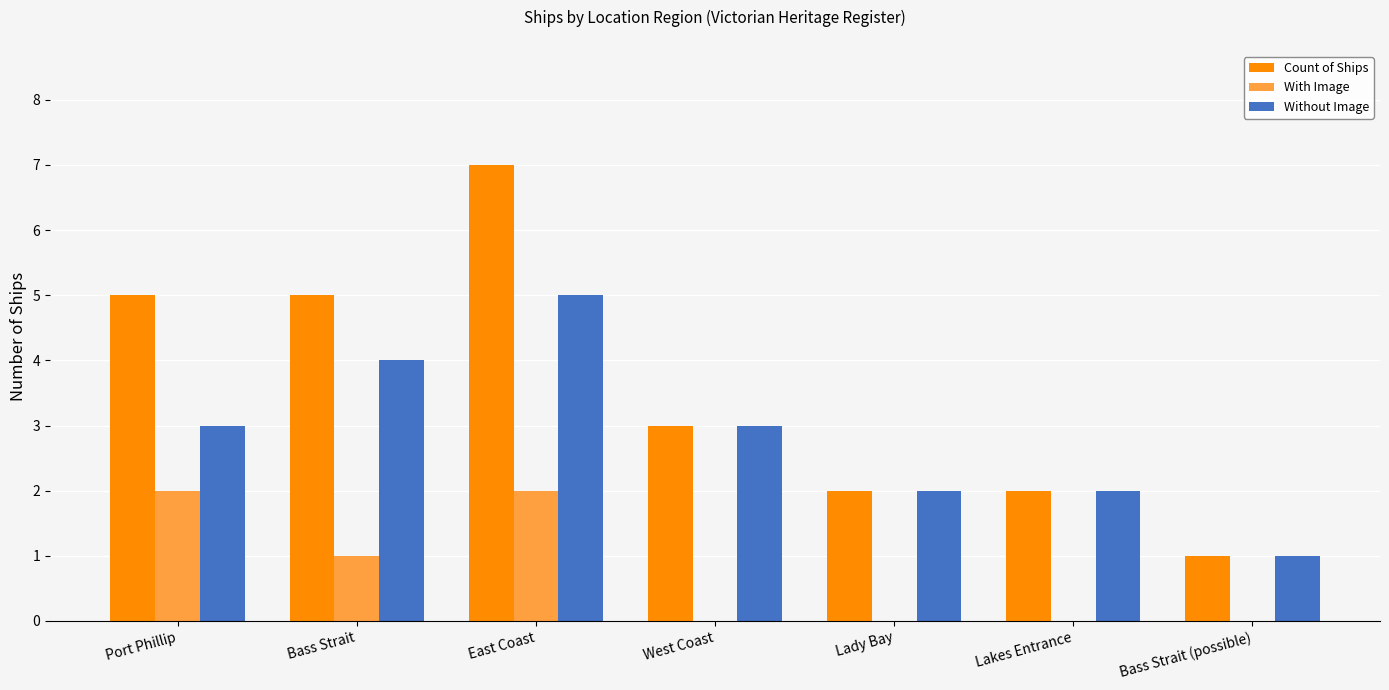

True or false: With Image has a value of 1 at Bass Strait.

True